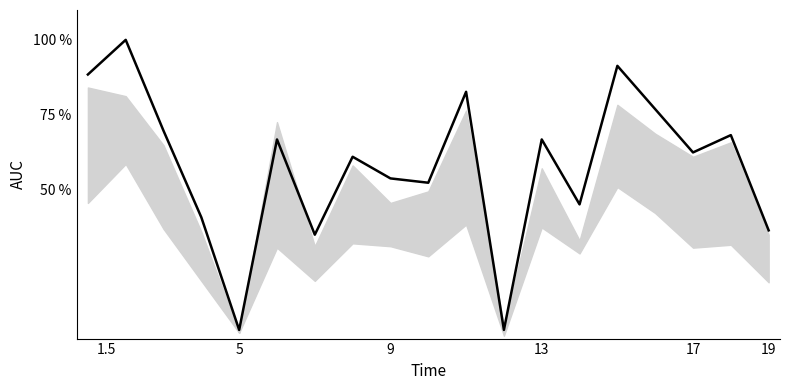

What is the greatest value displayed?

100.0